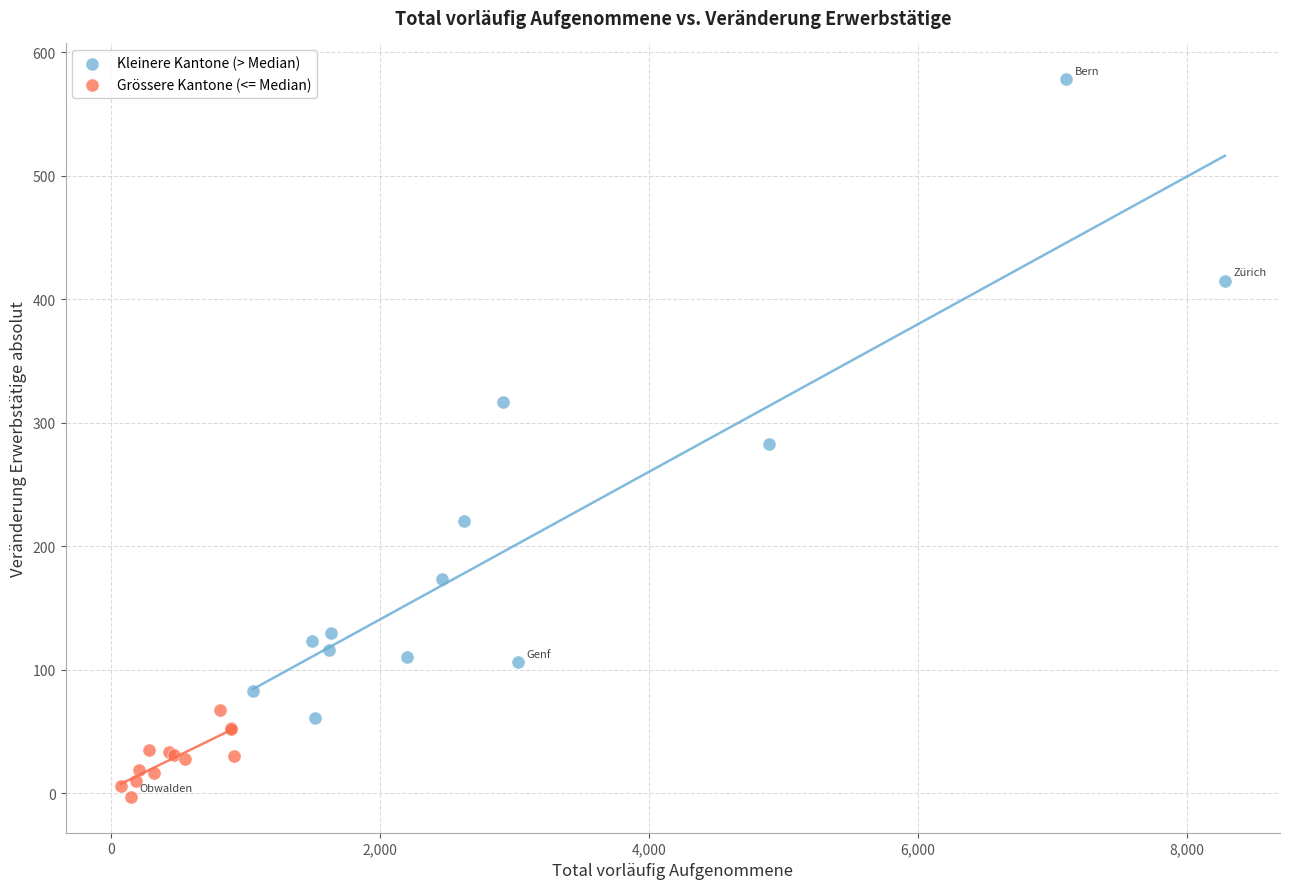

Which series contains the highest Y value?

Kleinere Kantone (> Median)